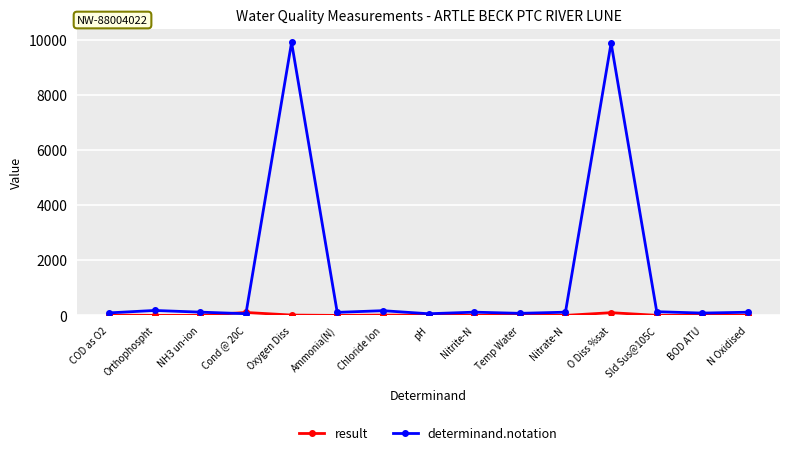

What is the label of the 8th point from the left?

pH